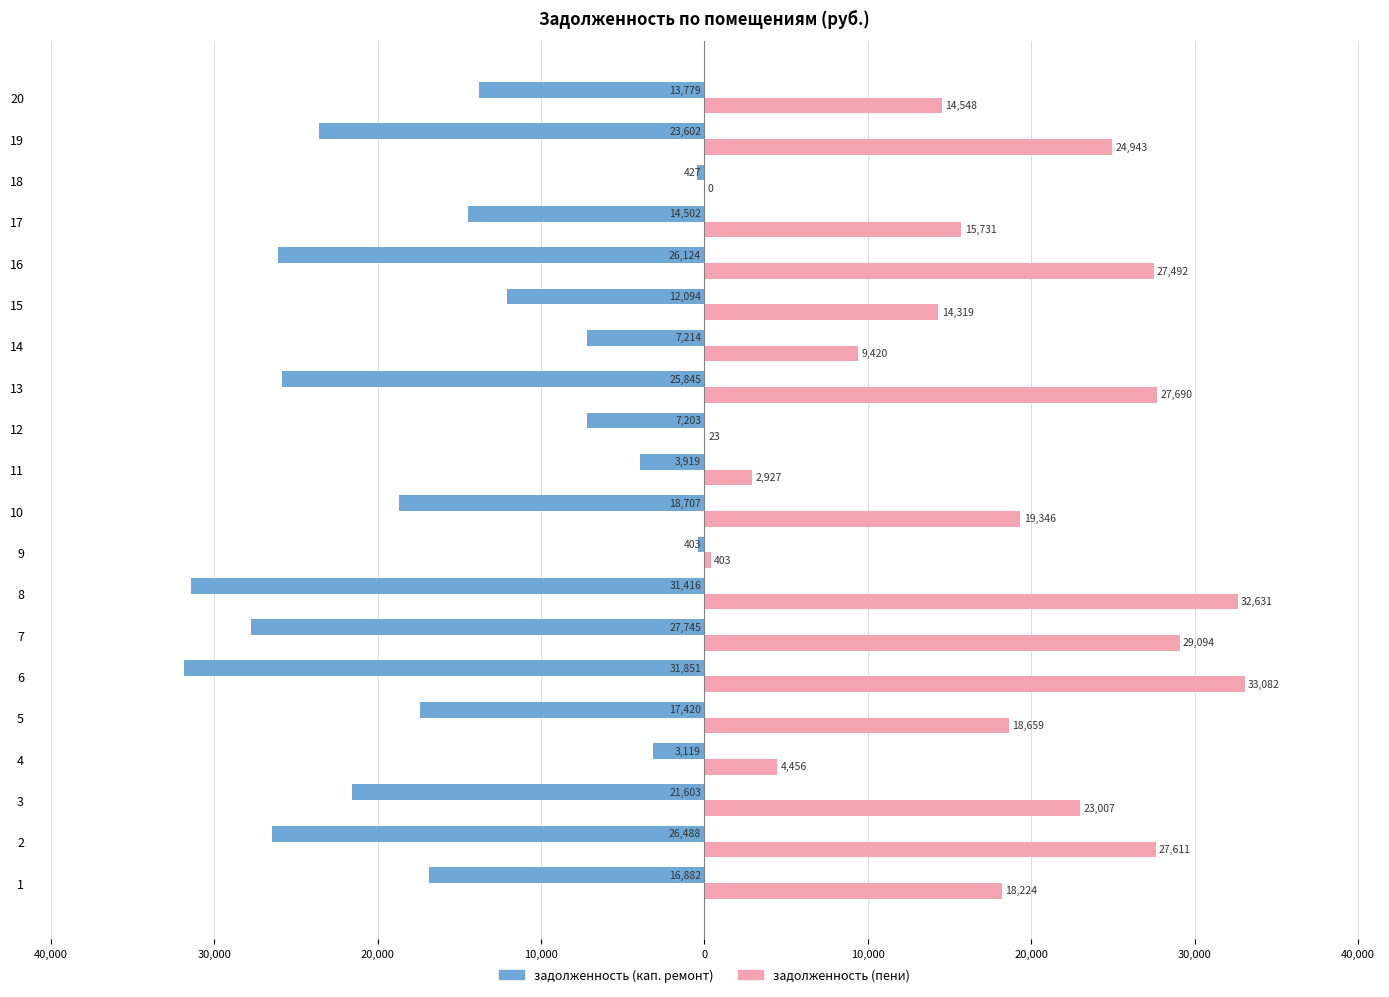

Which series has the largest total across all categories?

задолженность (пени)